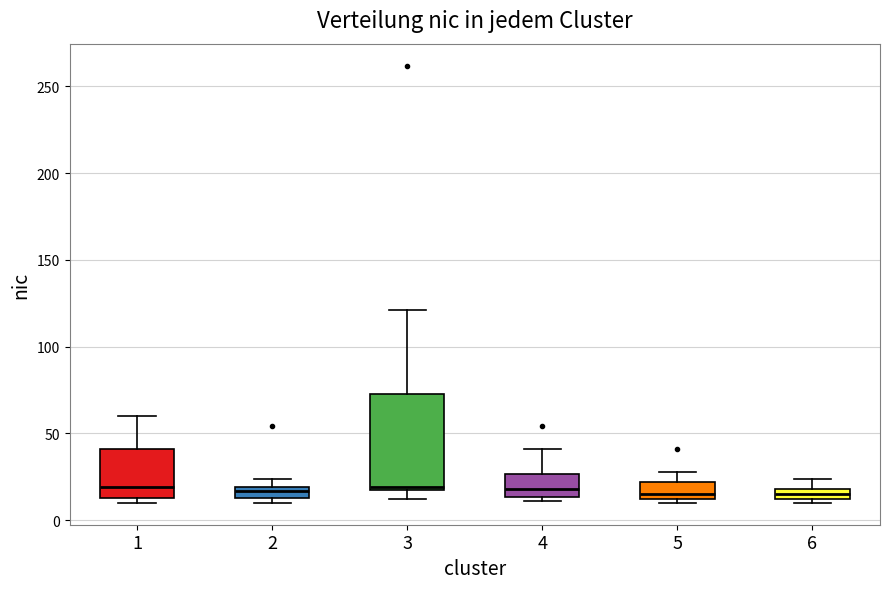

Where is the lower edge of the box at x = 5 on the y-axis? The values are not printed on the chart, so give them approximately, as read against the axis.

10